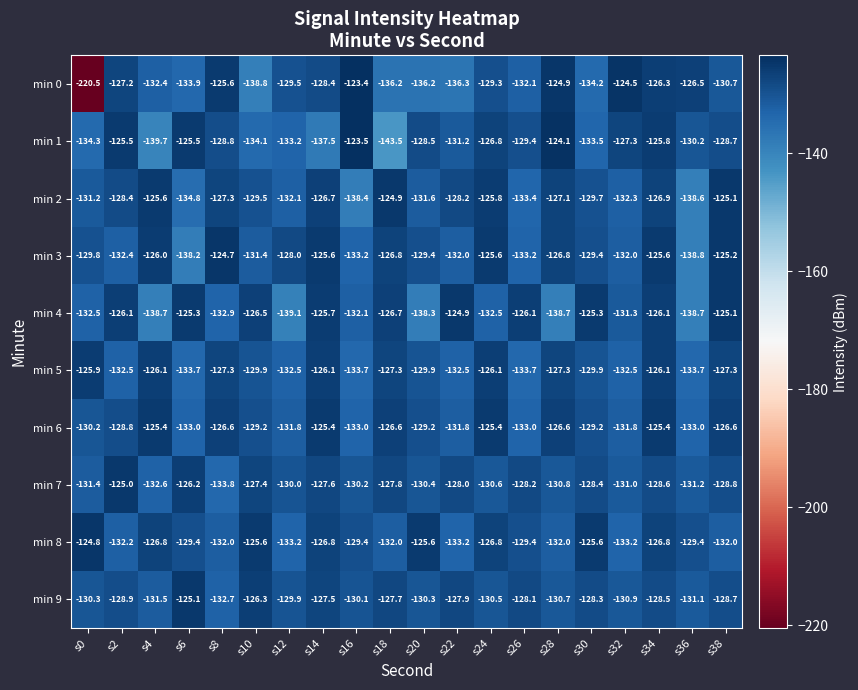

What is the minimum value shown in the chart?

-220.5